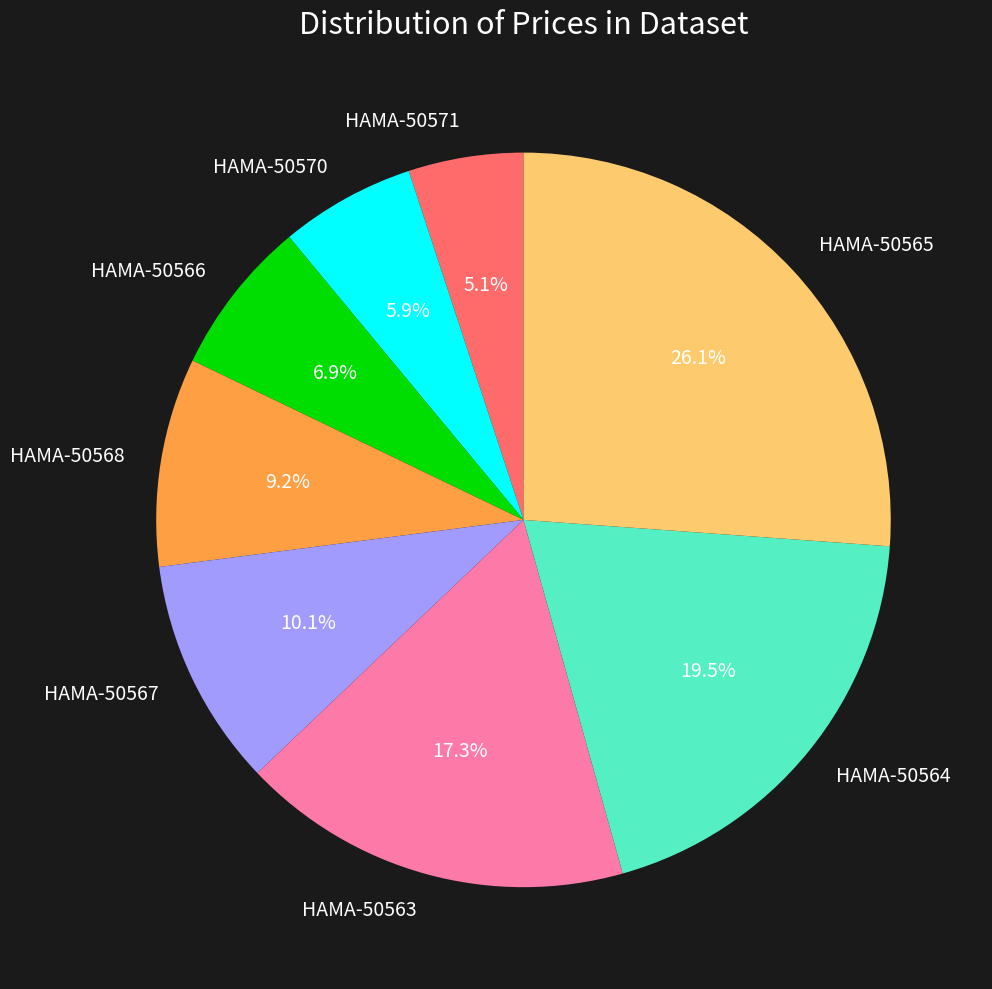

To the nearest percent, what percentage of the pie is HAMA-50566?

7%